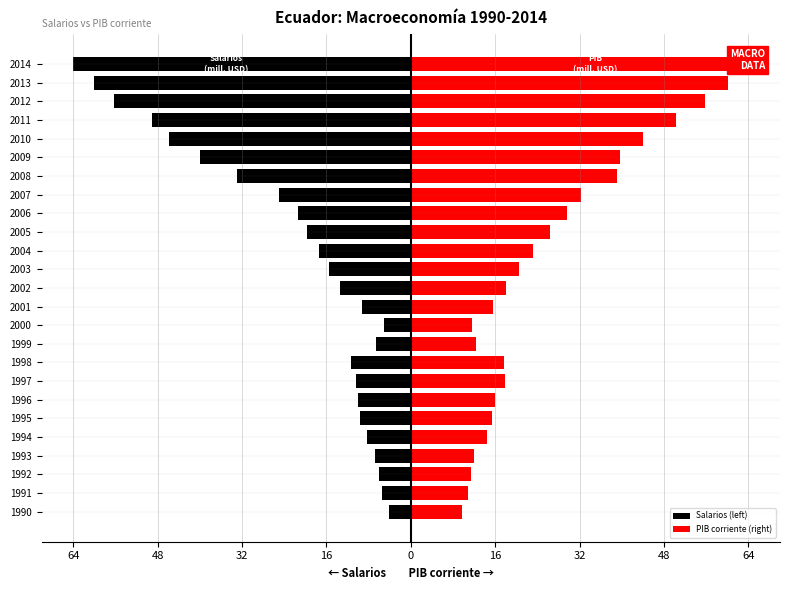

List the series in order of their peak value, lowest first.

Salarios (left), PIB corriente (right)